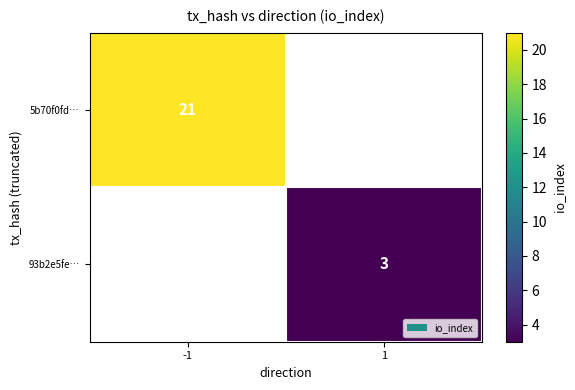

The 93b2e5fe… series shows 5 at 1. True or false?

False